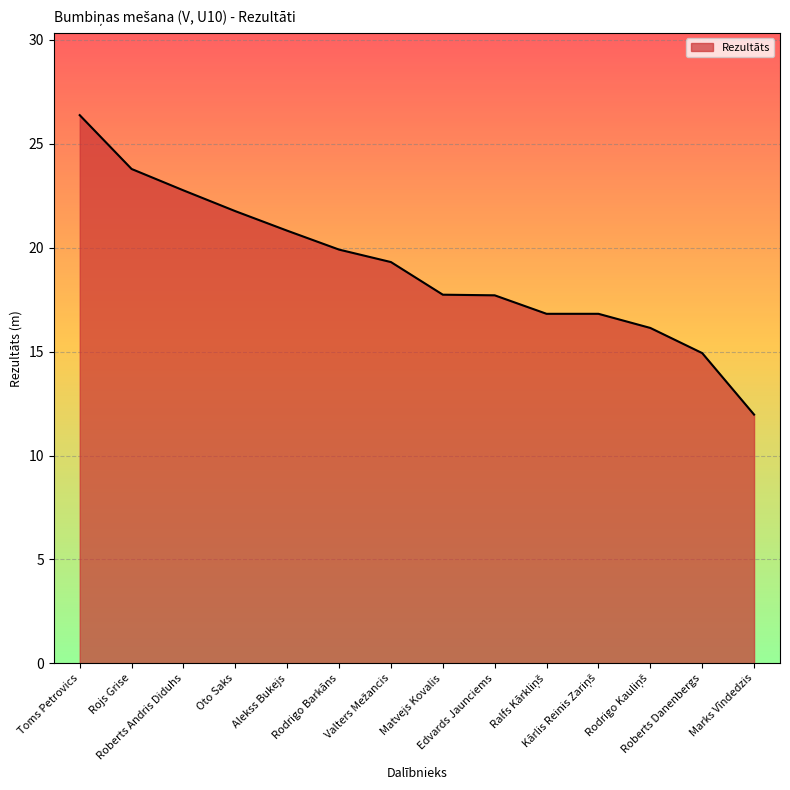

What is the smallest value displayed?

12.0